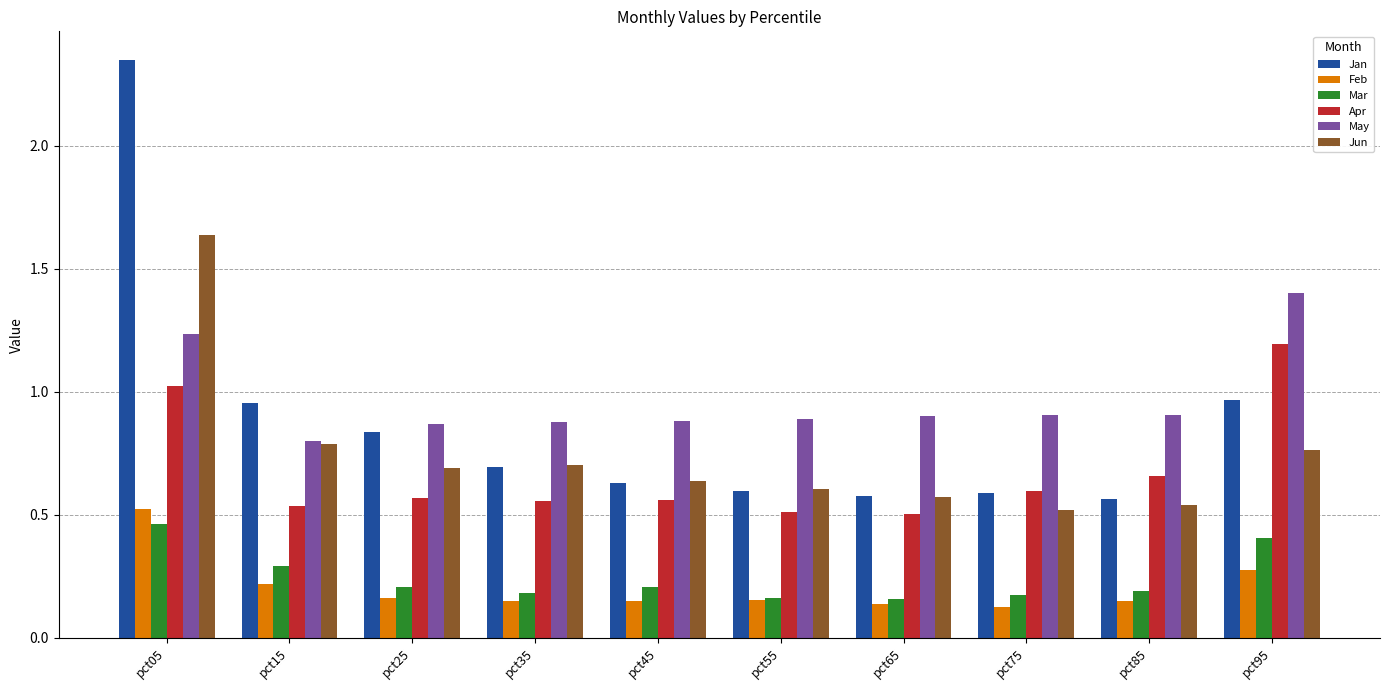

What is the sum of all Mar values?

2.4